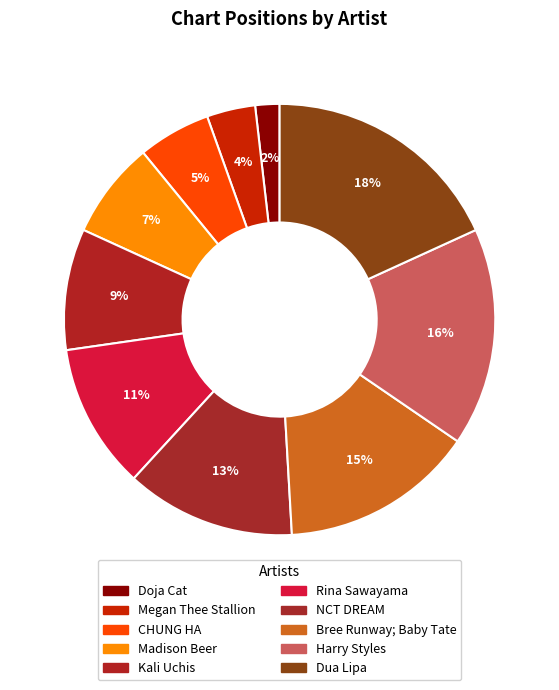

Between Madison Beer and Dua Lipa, which is larger?

Dua Lipa